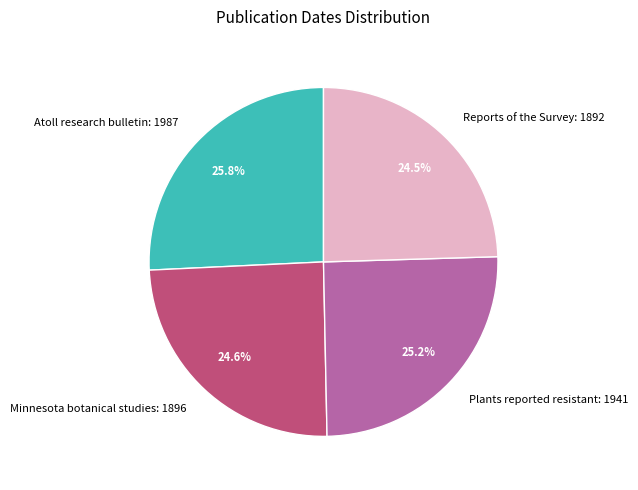

Between Plants reported resistant: 1941 and Minnesota botanical studies: 1896, which is larger?

Plants reported resistant: 1941